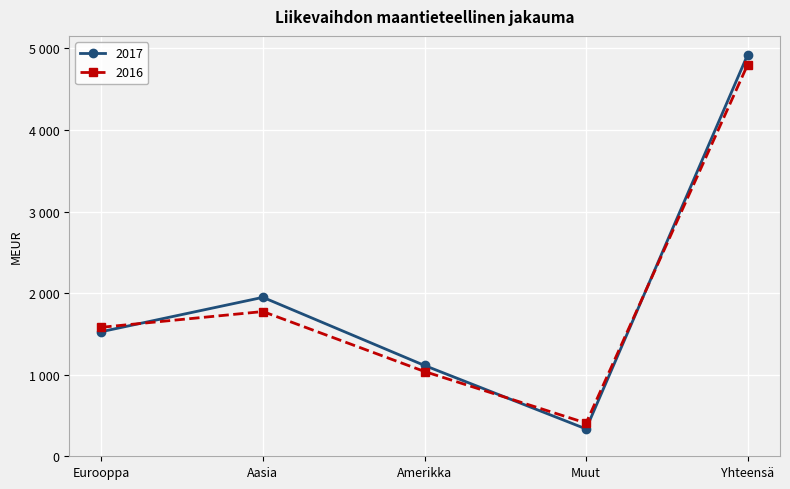

At Muut, list the series in order from largest to smallest.

2016, 2017